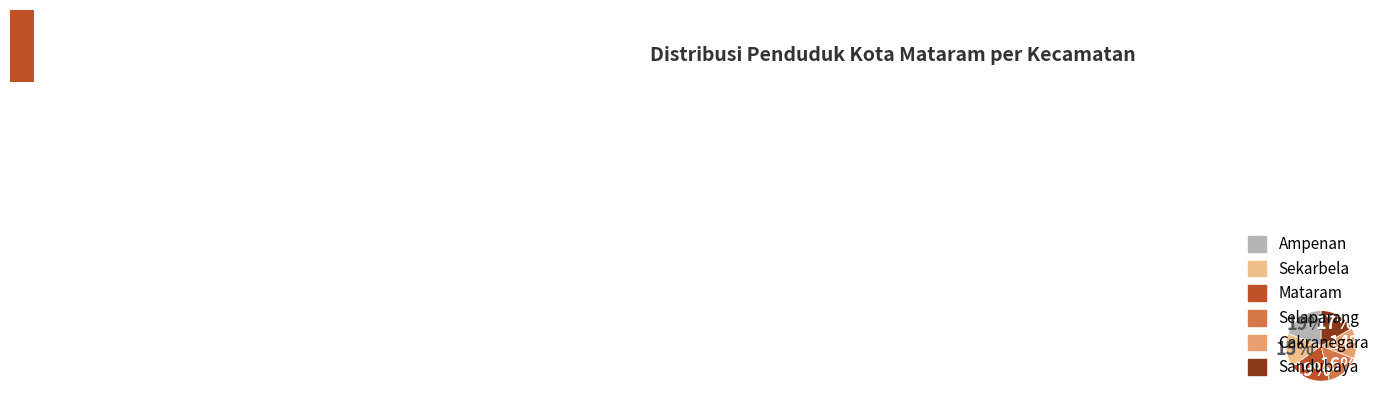

True or false: Cakranegara accounts for 14% of the total.

True